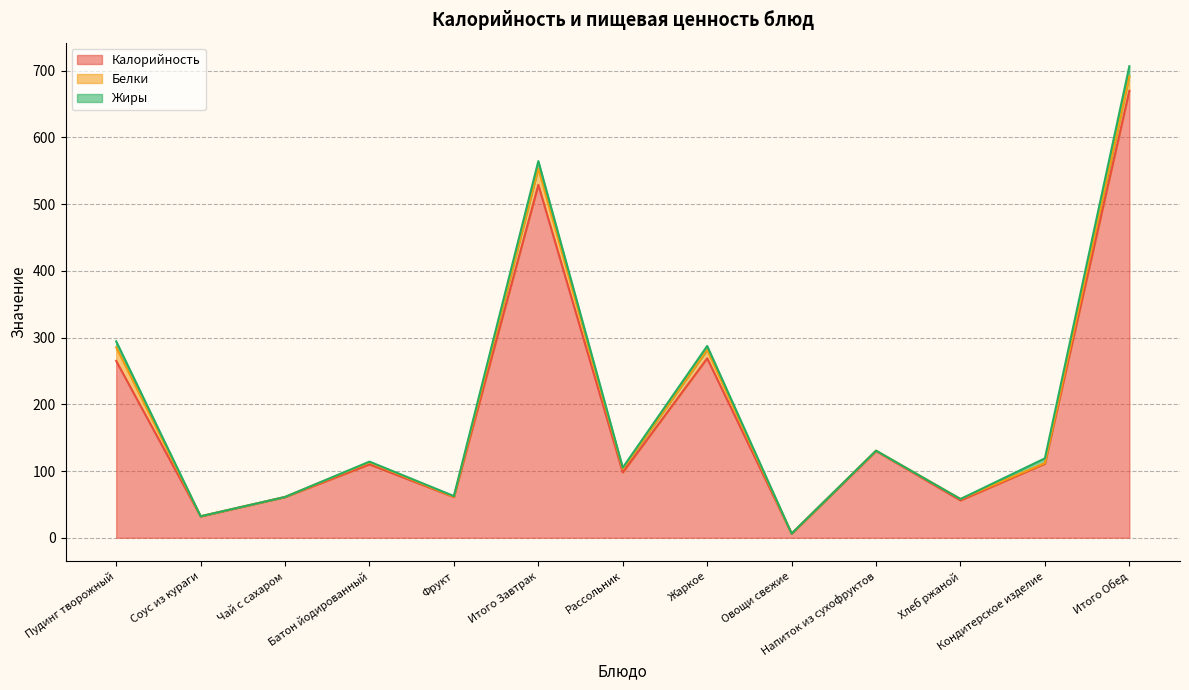

Rank the categories by Белки value from lowest to highest.

Чай с сахаром, Соус из кураги, Овощи свежие, Фрукт, Напиток из сухофруктов, Кондитерское изделие, Хлеб ржаной, Батон йодированный, Рассольник, Жаркое, Пудинг творожный, Итого Обед, Итого Завтрак